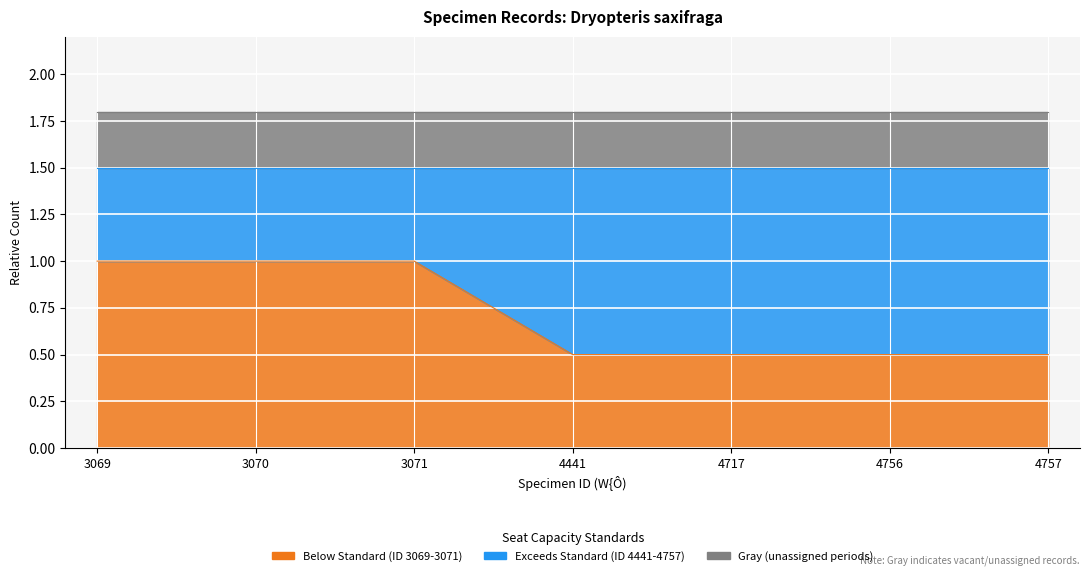

Between 4757 and 4717, which is larger?

4757